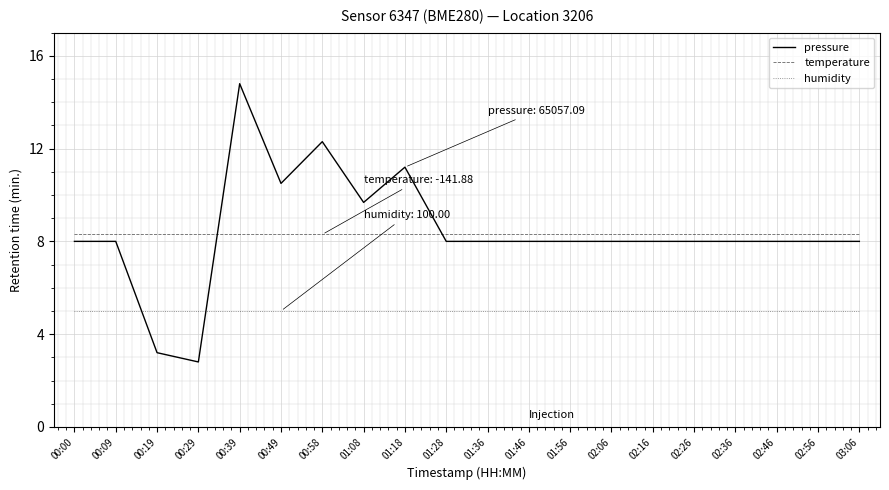

What is the sum of all pressure values?

168.5